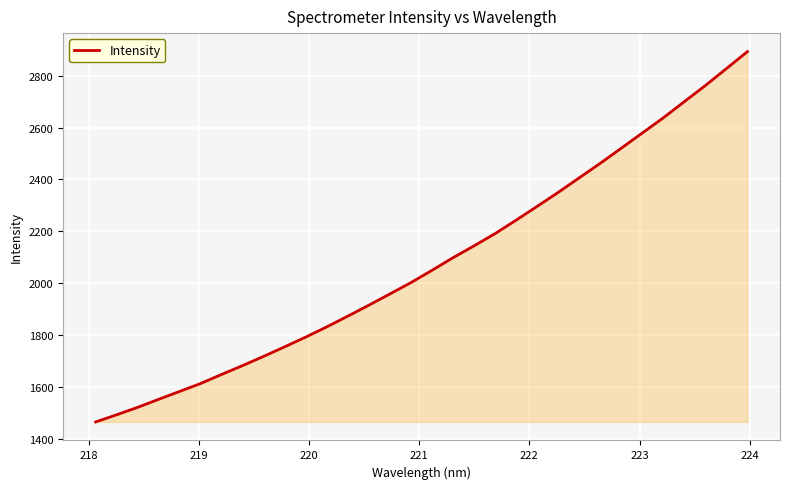

What is the maximum value shown in the chart?

2892.8